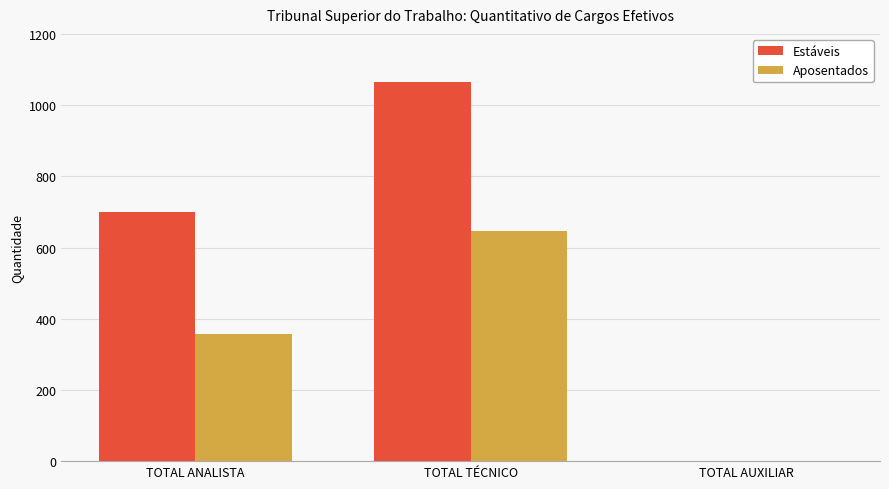

Reading left to right, what are all the values shown in this chart?

Estáveis: TOTAL ANALISTA=700	TOTAL TÉCNICO=1066	TOTAL AUXILIAR=0
Aposentados: TOTAL ANALISTA=357	TOTAL TÉCNICO=645	TOTAL AUXILIAR=0